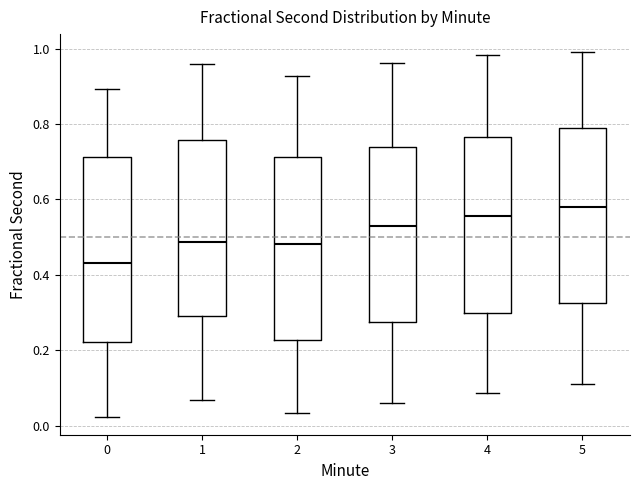

Reading left to right, read every box against the y-axis: the position of its median line, the range the box covers, and the ends of its whiskers. The values are not printed on the chart, so give them approximately, as read against the axis.

0: median 0.44, box 0.22 to 0.72, whiskers 0.02 to 0.90
1: median 0.48, box 0.30 to 0.76, whiskers 0.06 to 0.96
2: median 0.48, box 0.22 to 0.72, whiskers 0.04 to 0.92
3: median 0.54, box 0.28 to 0.74, whiskers 0.06 to 0.96
4: median 0.56, box 0.30 to 0.76, whiskers 0.08 to 0.98
5: median 0.58, box 0.32 to 0.78, whiskers 0.12 to 1.00